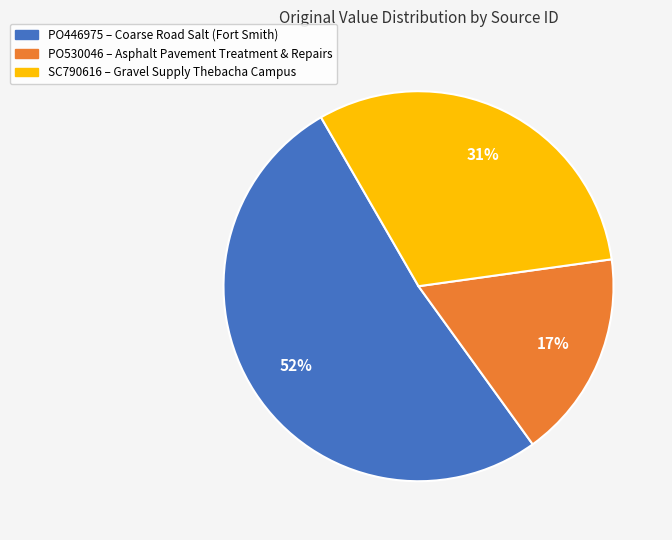

To the nearest percent, what is the combined percentage of PO530046 and PO446975?

69%